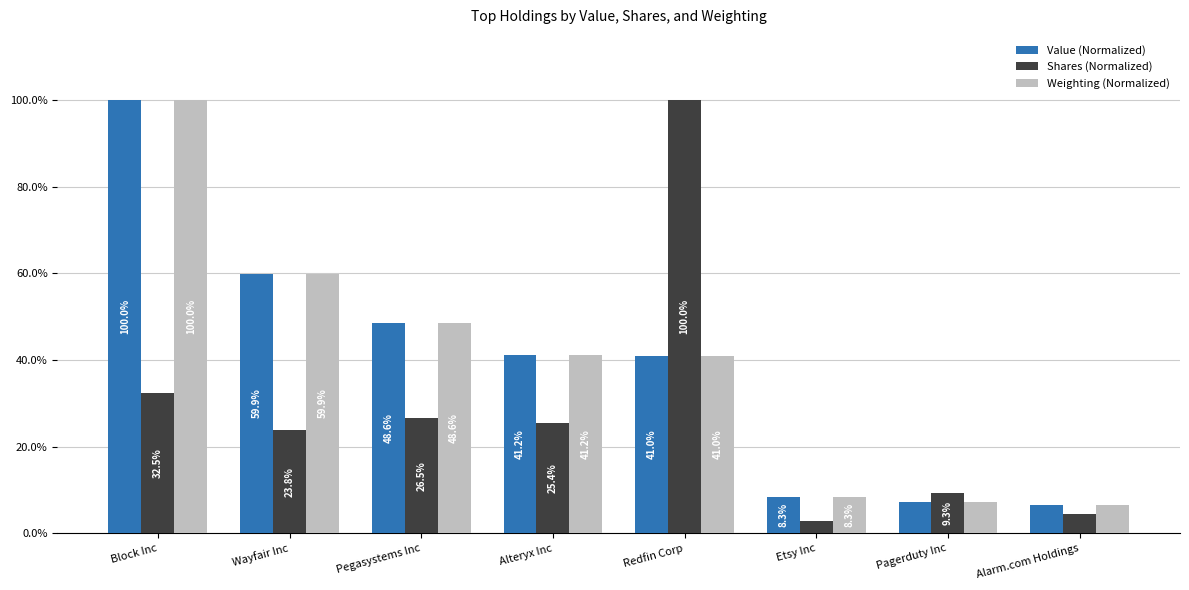

Does the chart contain any negative values?

No